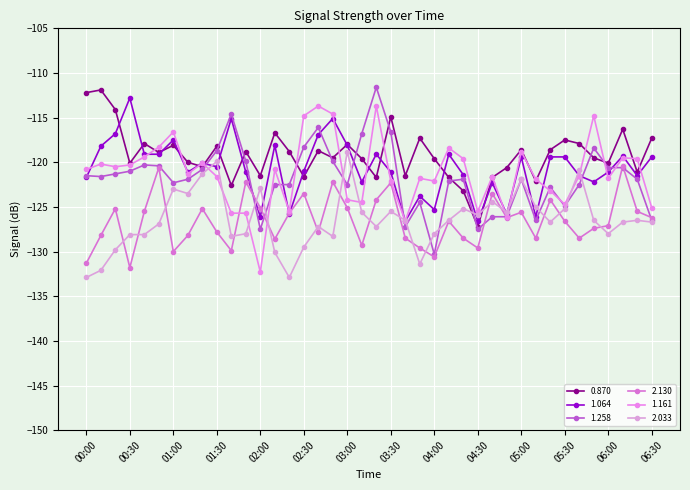

Does the chart display data point markers on the line(s)?

Yes